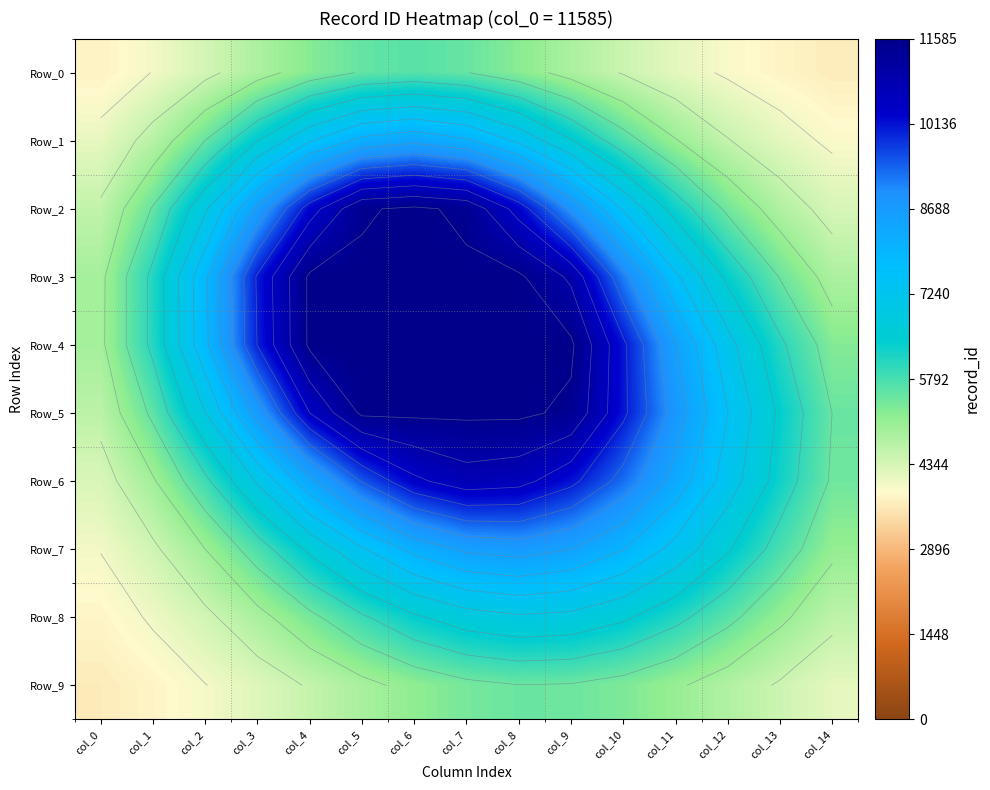

What is the difference between the maximum and minimum values in the Row_4 series?

6680.6